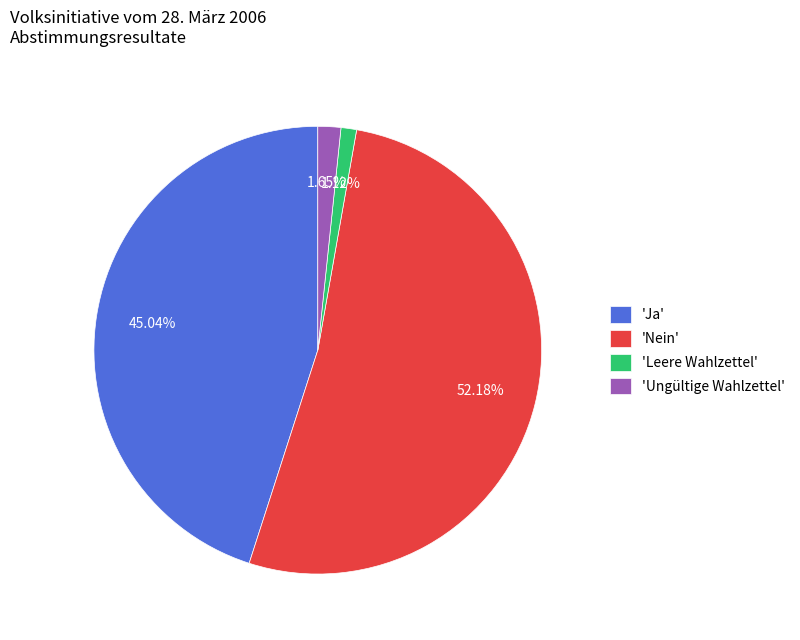

Is there any slice that represents more than half of the pie?

Yes